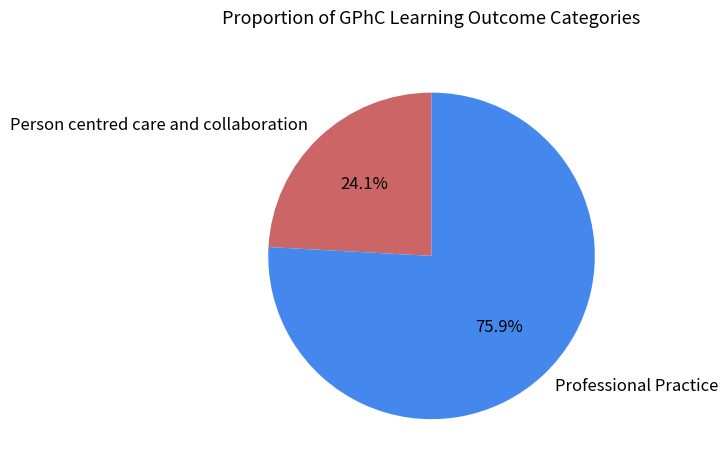

To the nearest percent, what is the difference between the largest and smallest slice percentages?

52%